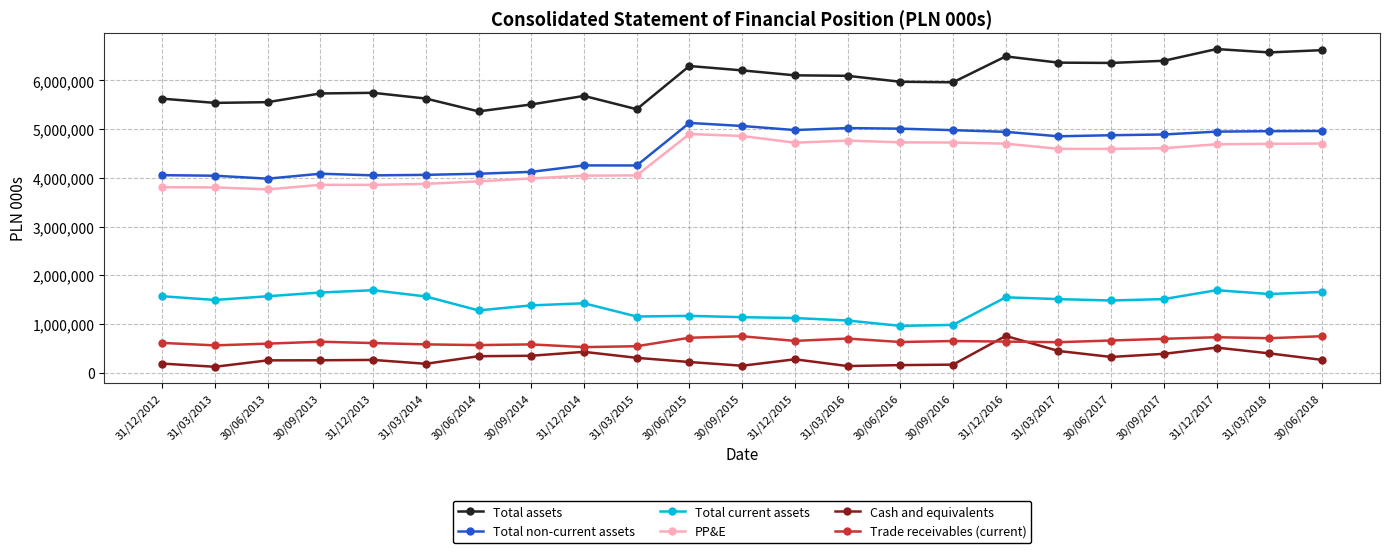

Which series has the largest total across all categories?

Total assets